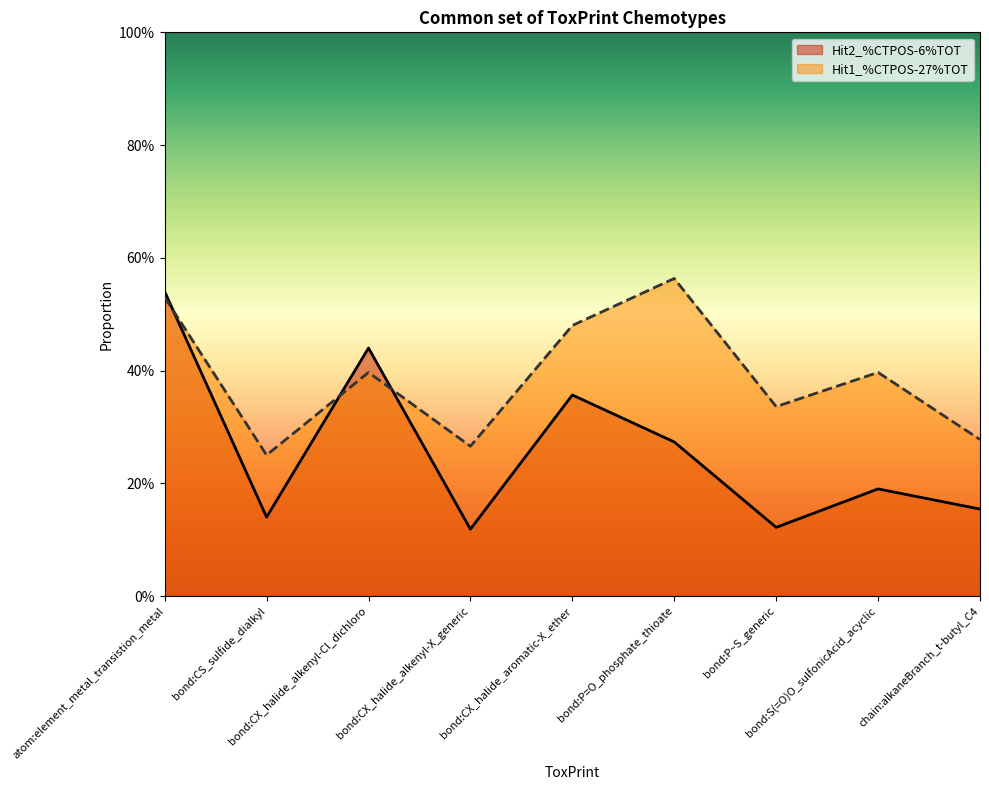

Is it true that Hit2_%CTPOS-6%TOT equals 0.1 at bond:CX_halide_alkenyl-X_generic?

True